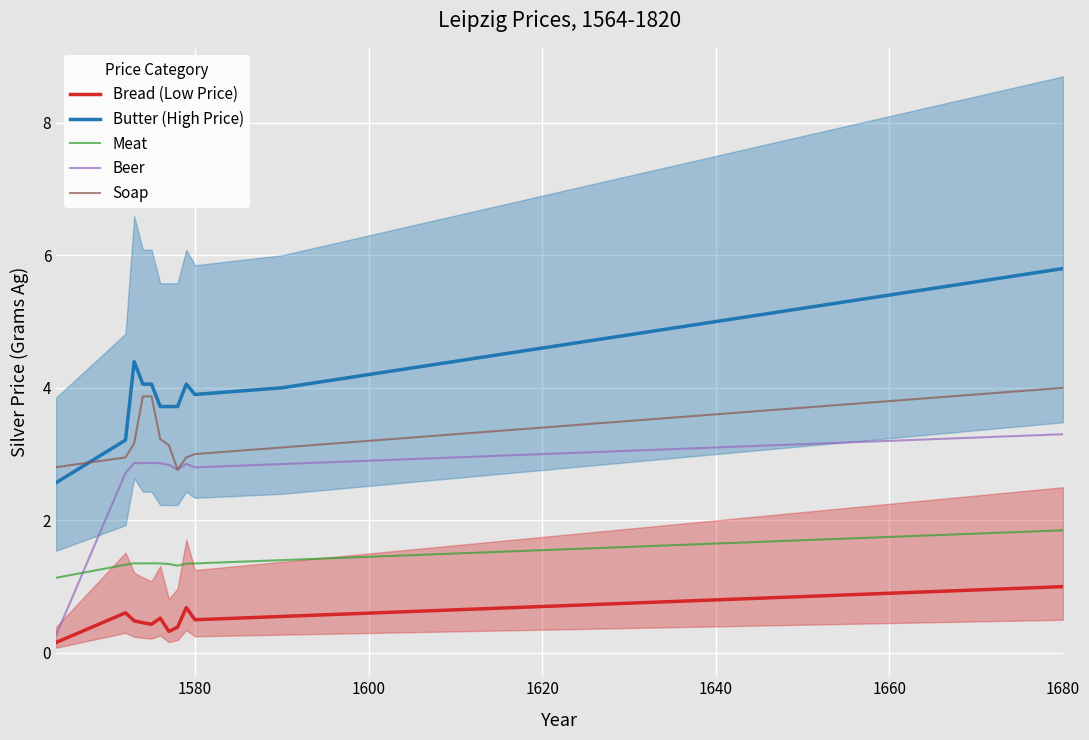

What is the difference between the maximum and second lowest values in the Bread (Low Price) series?

0.7